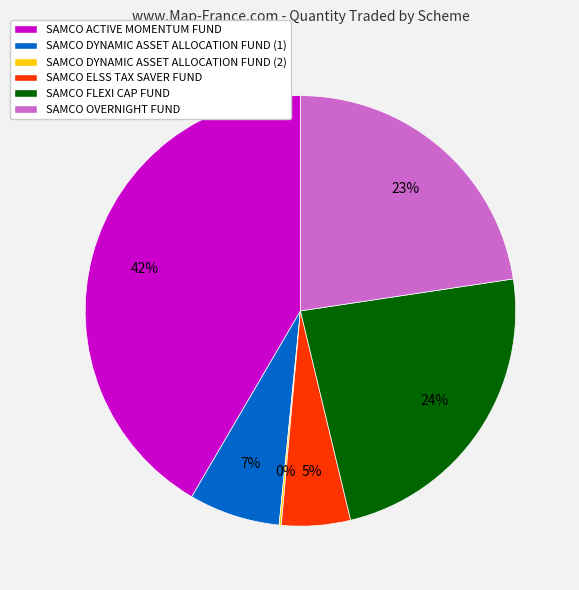

What is the largest slice in the pie chart?

SAMCO ACTIVE MOMENTUM FUND